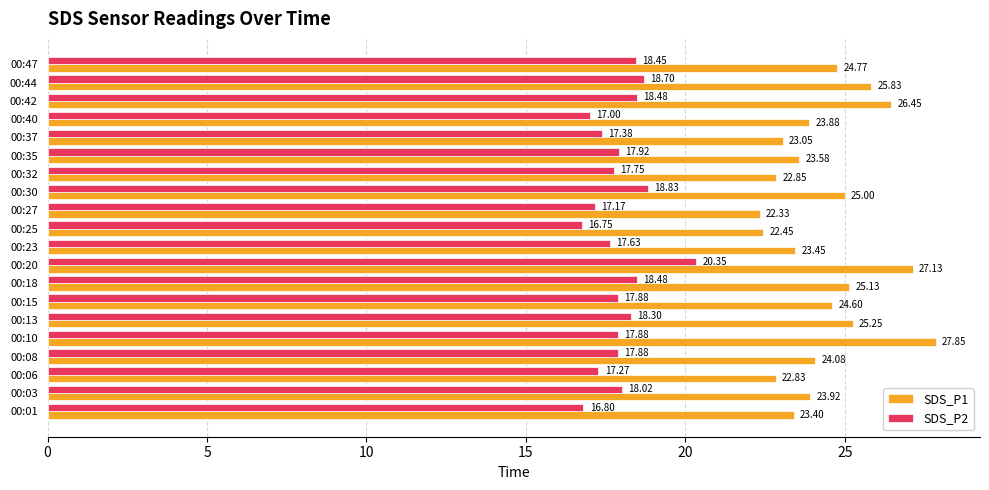

List the series in order of their overall mean, lowest first.

SDS_P2, SDS_P1